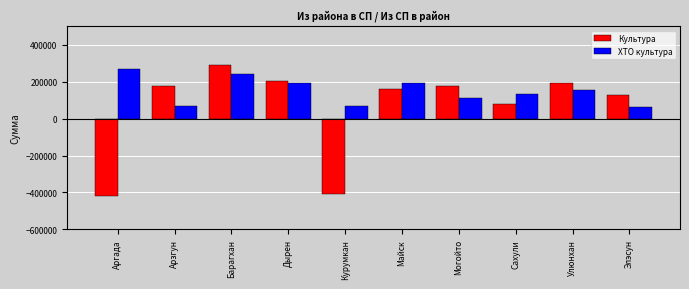

Which series has the largest total across all categories?

ХТО культура